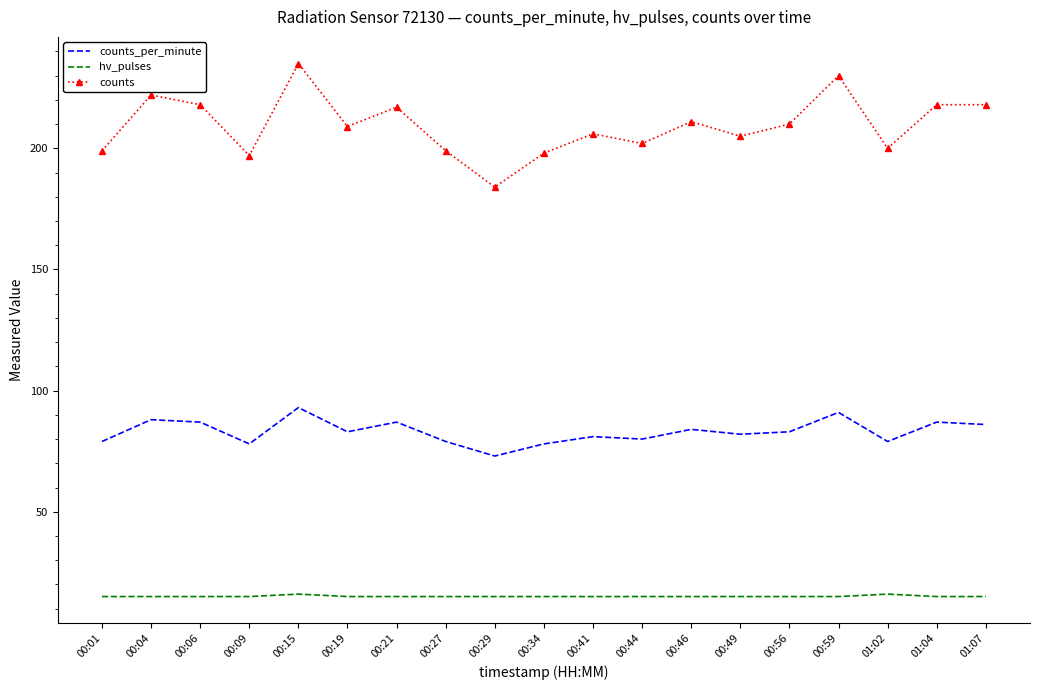

Which series has the largest range (max minus min)?

counts